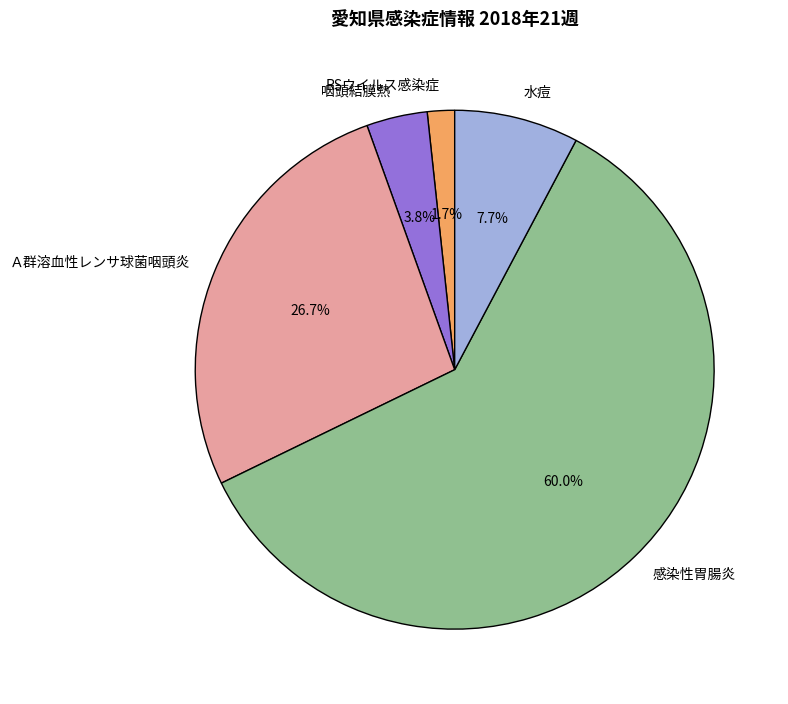

Is 感染性胃腸炎 the majority of the pie?

Yes